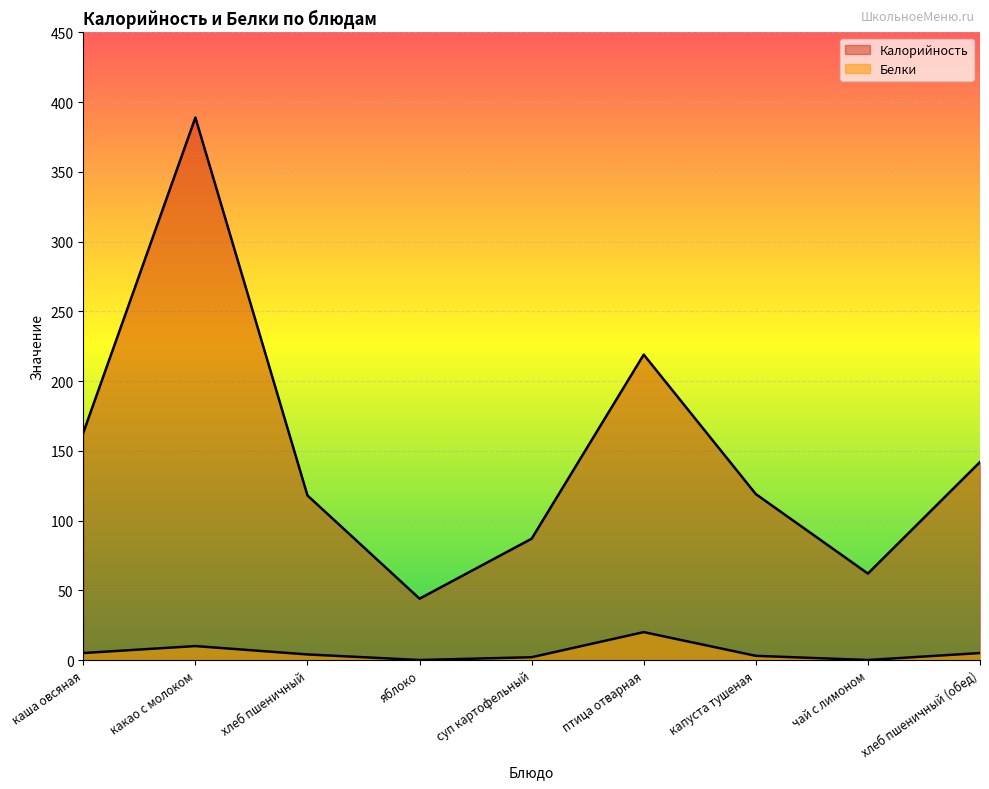

Rank the series by their average value, from highest to lowest.

Калорийность, Белки